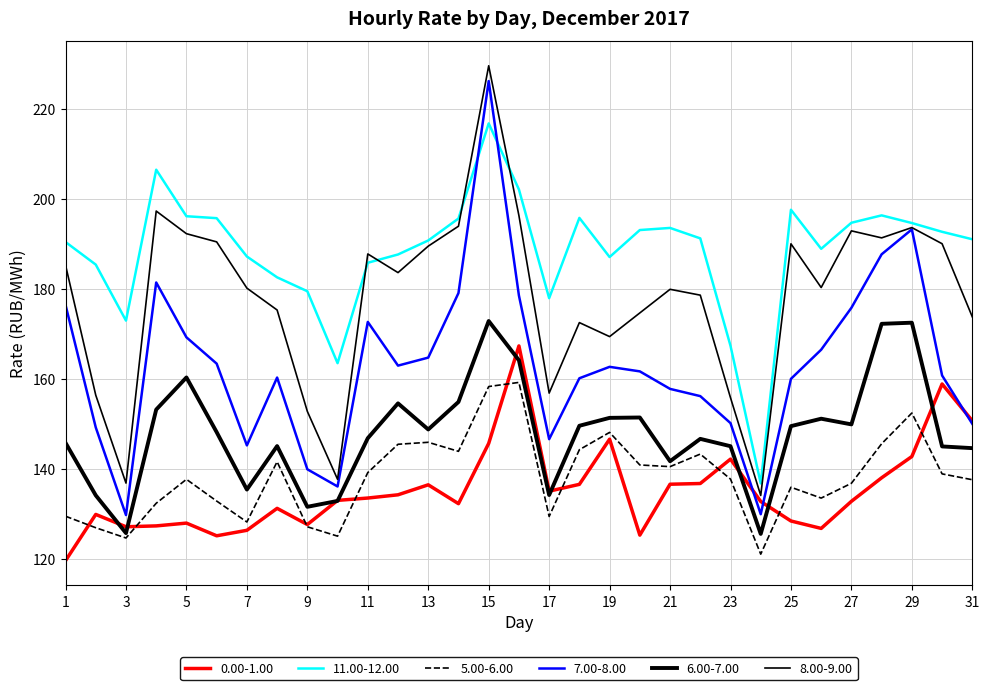

How many lines are shown in the chart?

6